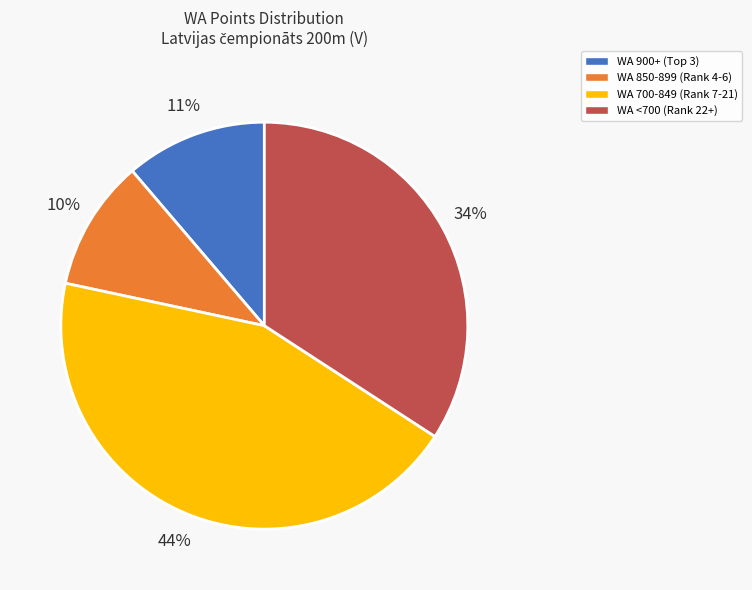

The WA 850-899 (Rank 4-6) slice represents 23% of the pie. True or false?

False